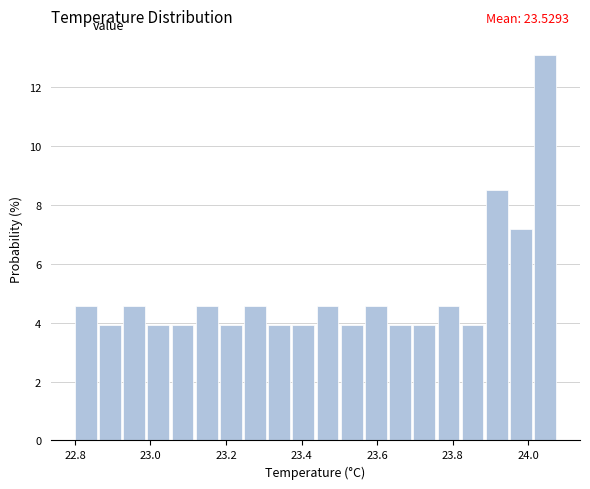

Read against the x-axis, roughly where is the centre of the tallest bar?

24.04